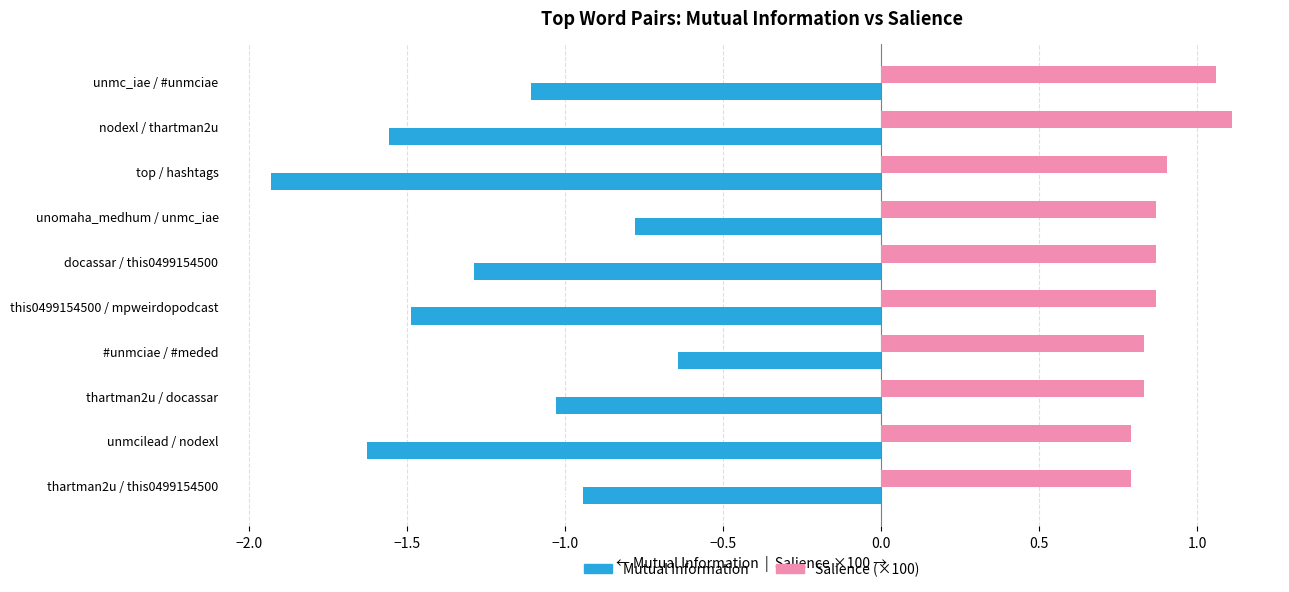

Which series has the largest range (max minus min)?

Mutual Information